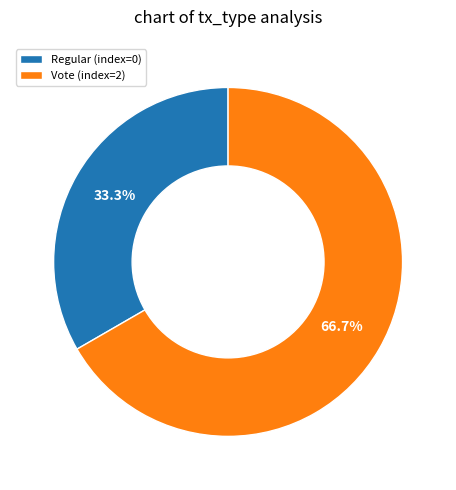

Combined, what portion of the pie is Regular (index=0) and Vote (index=2)?

100.0%